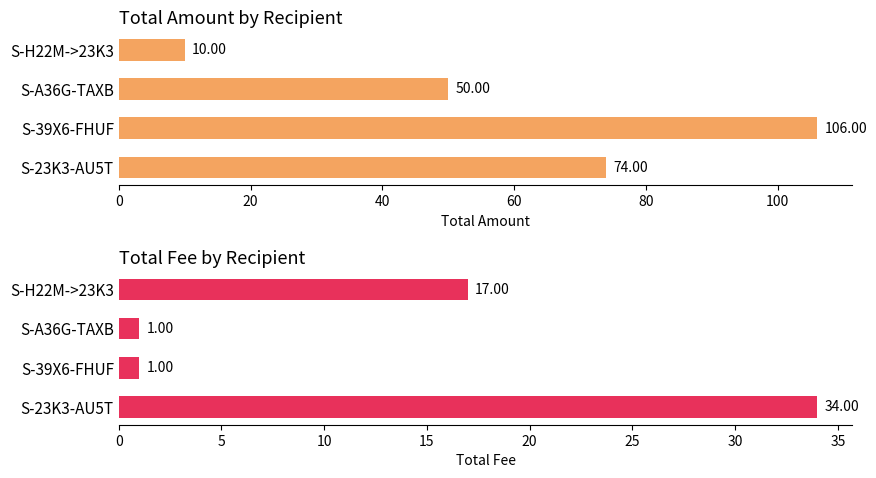

Reading left to right, transcribe all the data shown in this chart.

Amount: 74	106	50	10
Fee: 34	1	1	17